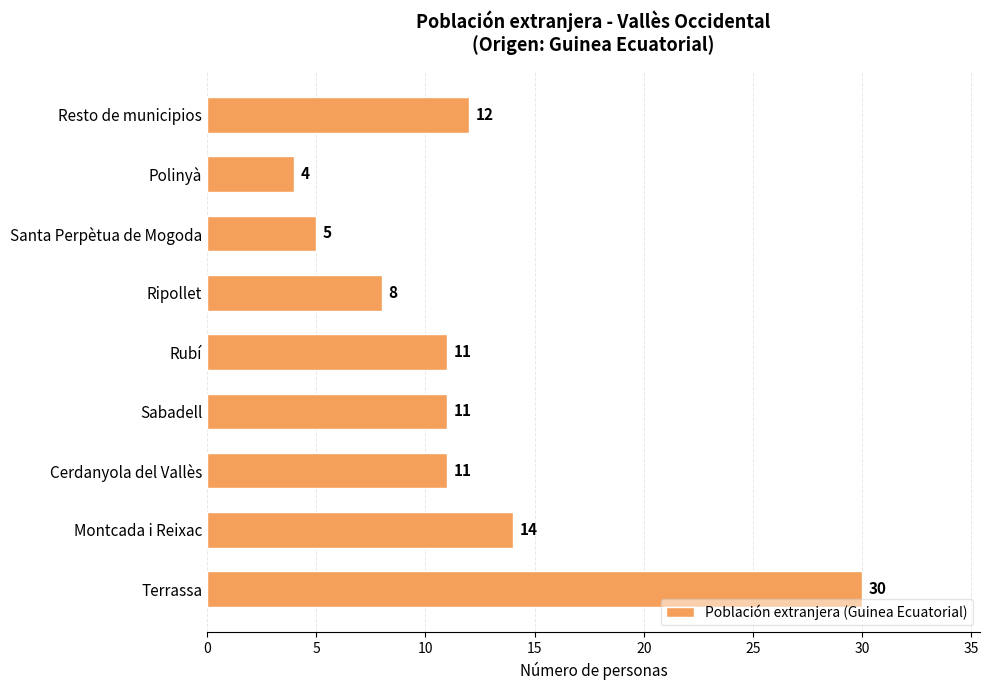

True or false: the data shows 8 at Santa Perpètua de Mogoda.

False